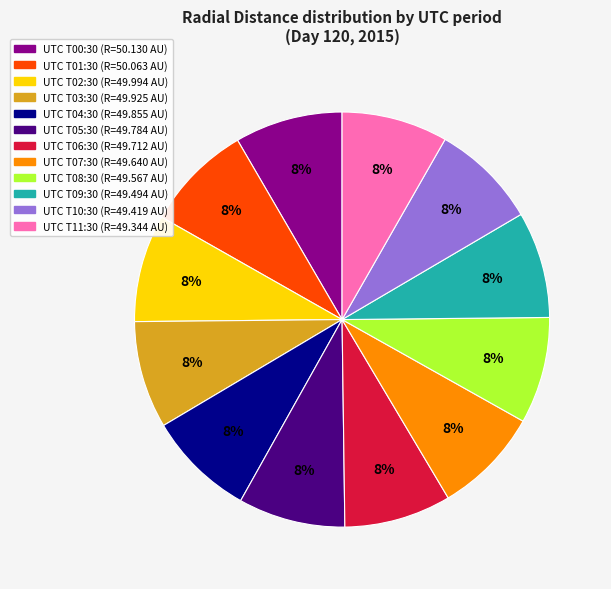

To the nearest percent, what is the average slice percentage?

8%